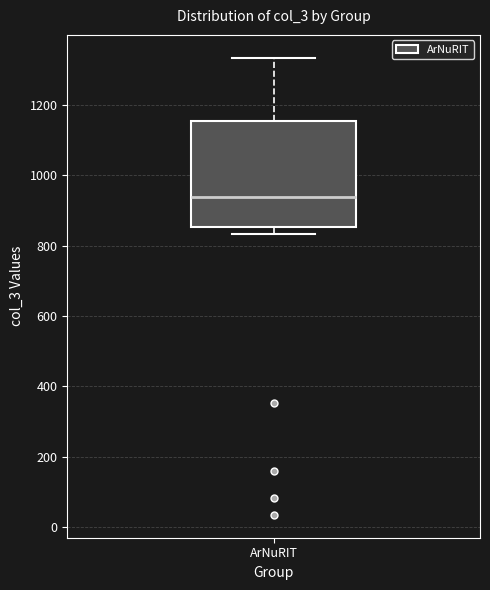

Where does the upper whisker of the box for ArNuRIT end on the y-axis? The values are not printed on the chart, so give them approximately, as read against the axis.

1340